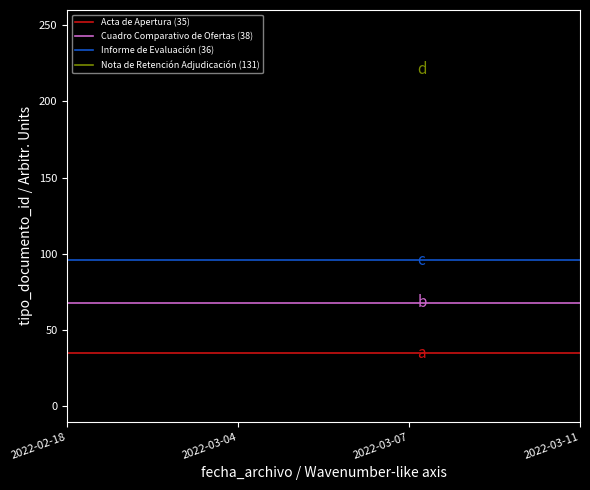

What is the label of the 2nd point from the right?

2022-03-04